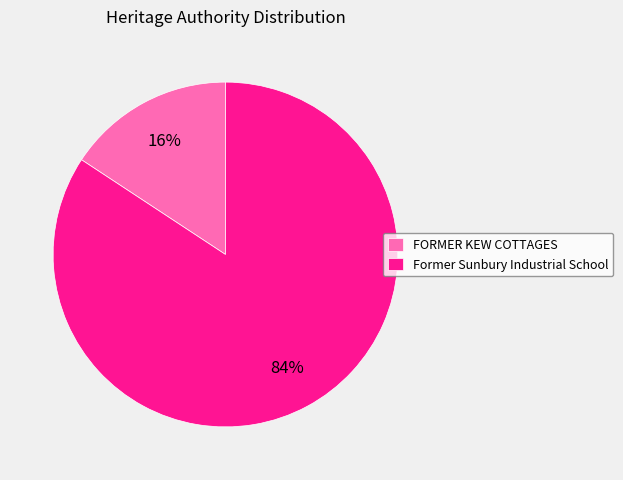

Combined, do FORMER KEW COTTAGES and Former Sunbury Industrial School account for over 50%?

Yes